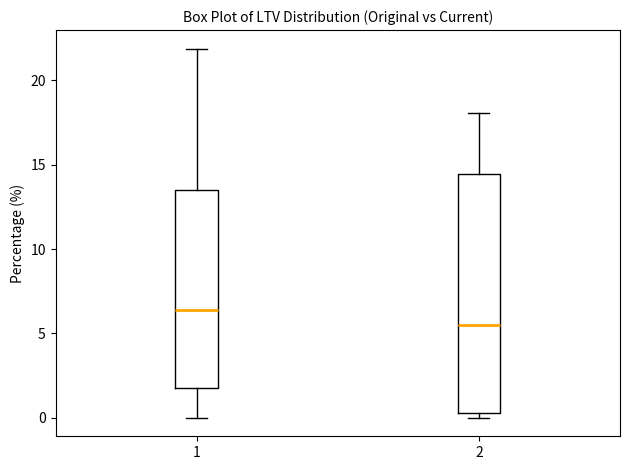

Which box is the tallest, from its lower edge to its upper edge?

2